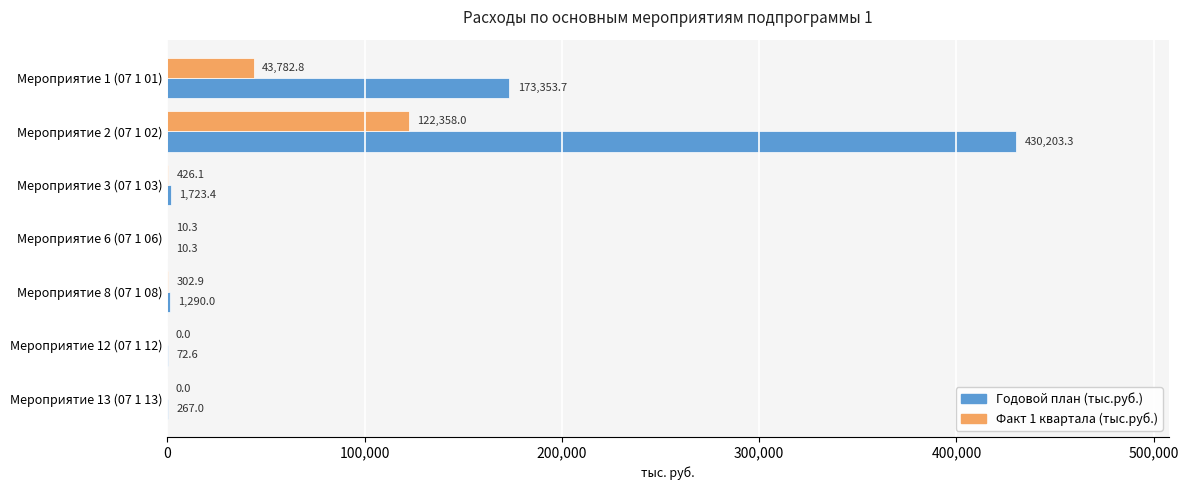

The value of Годовой план (тыс.руб.) at Мероприятие 1 (07 1 01) is 173353.7. True or false?

True